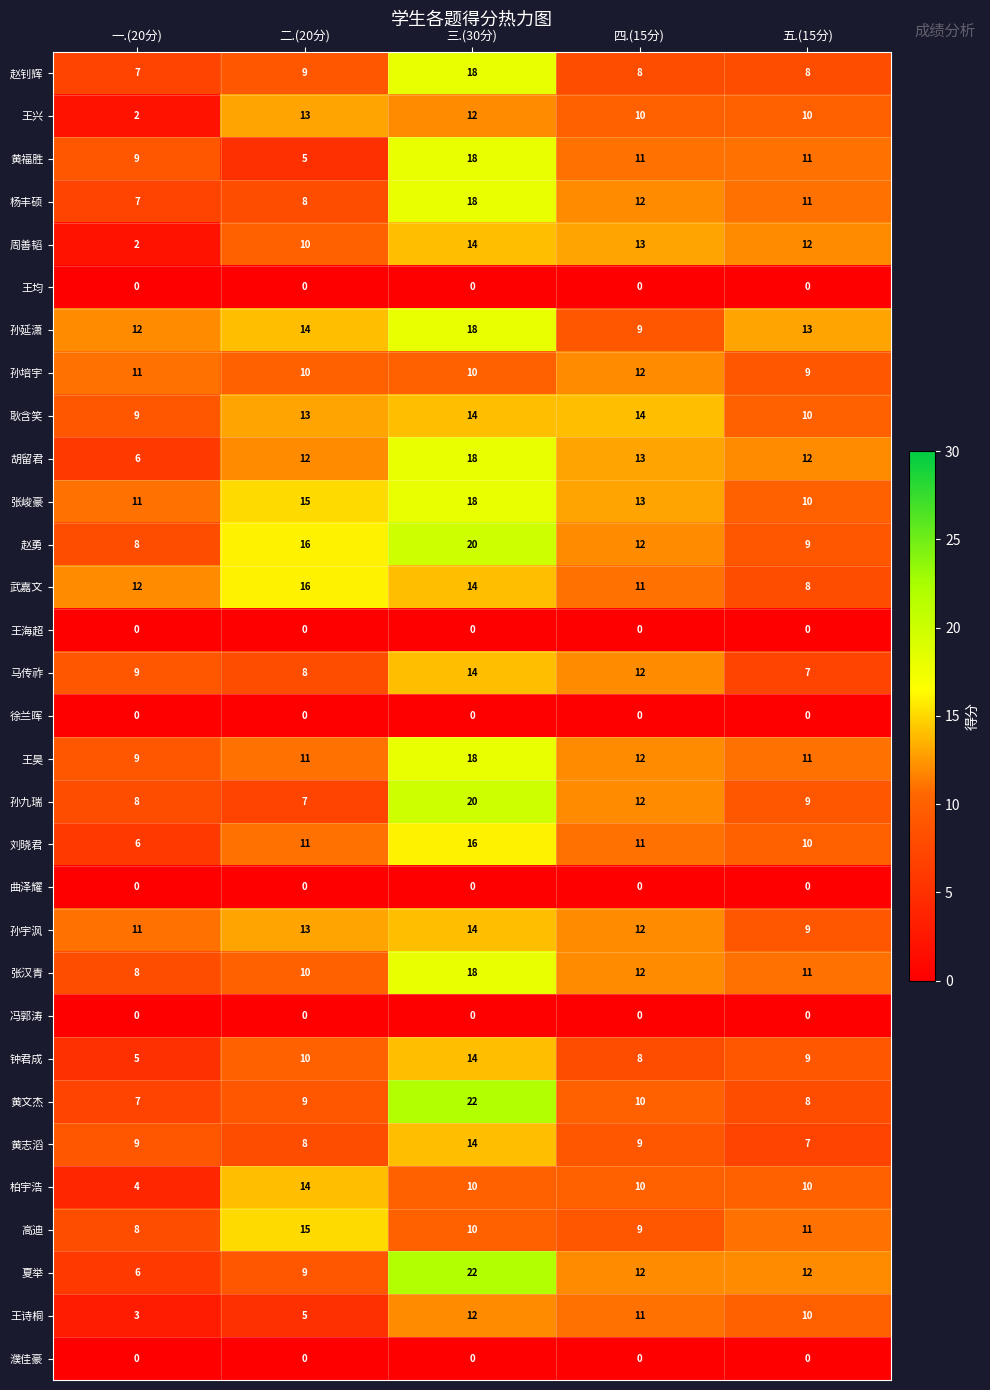

Is it true that 黄文杰 equals 5 at 一.(20分)?

False